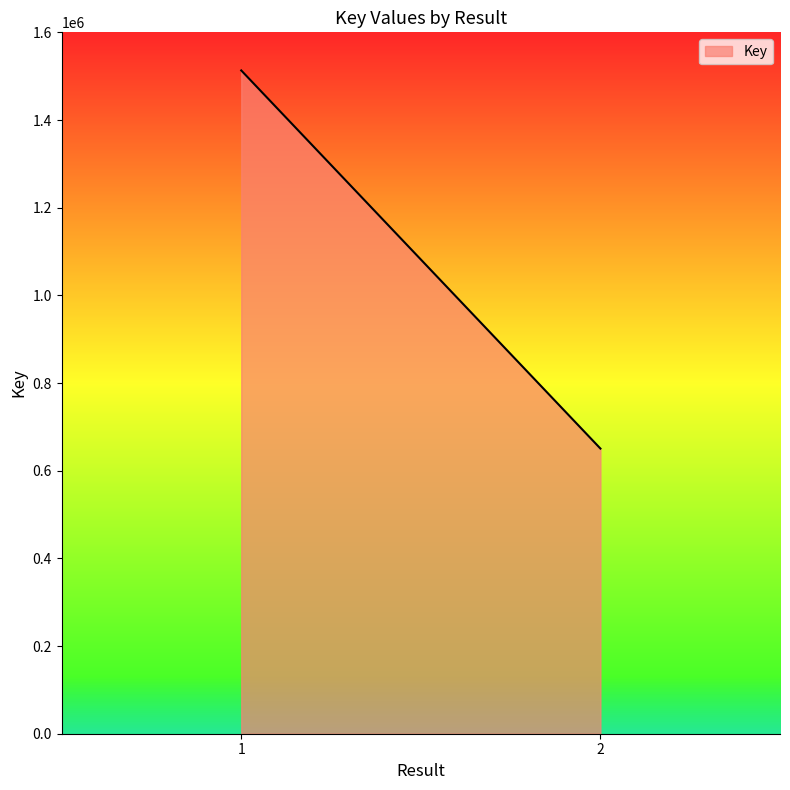

Reading left to right, list all the values displayed in this chart.

1=1513107	2=650511